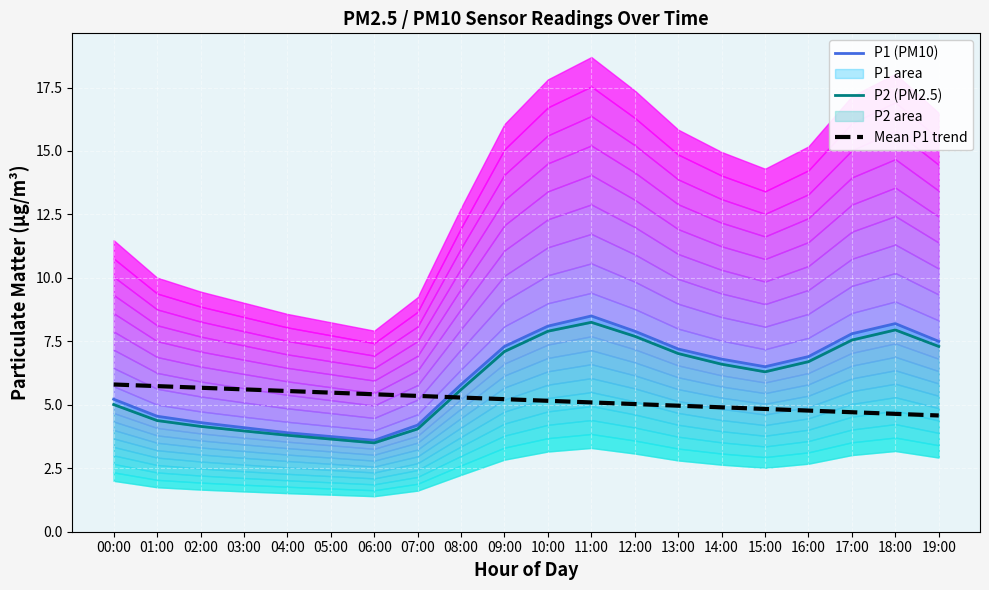

At how many categories does at least one series exceed 7?

8